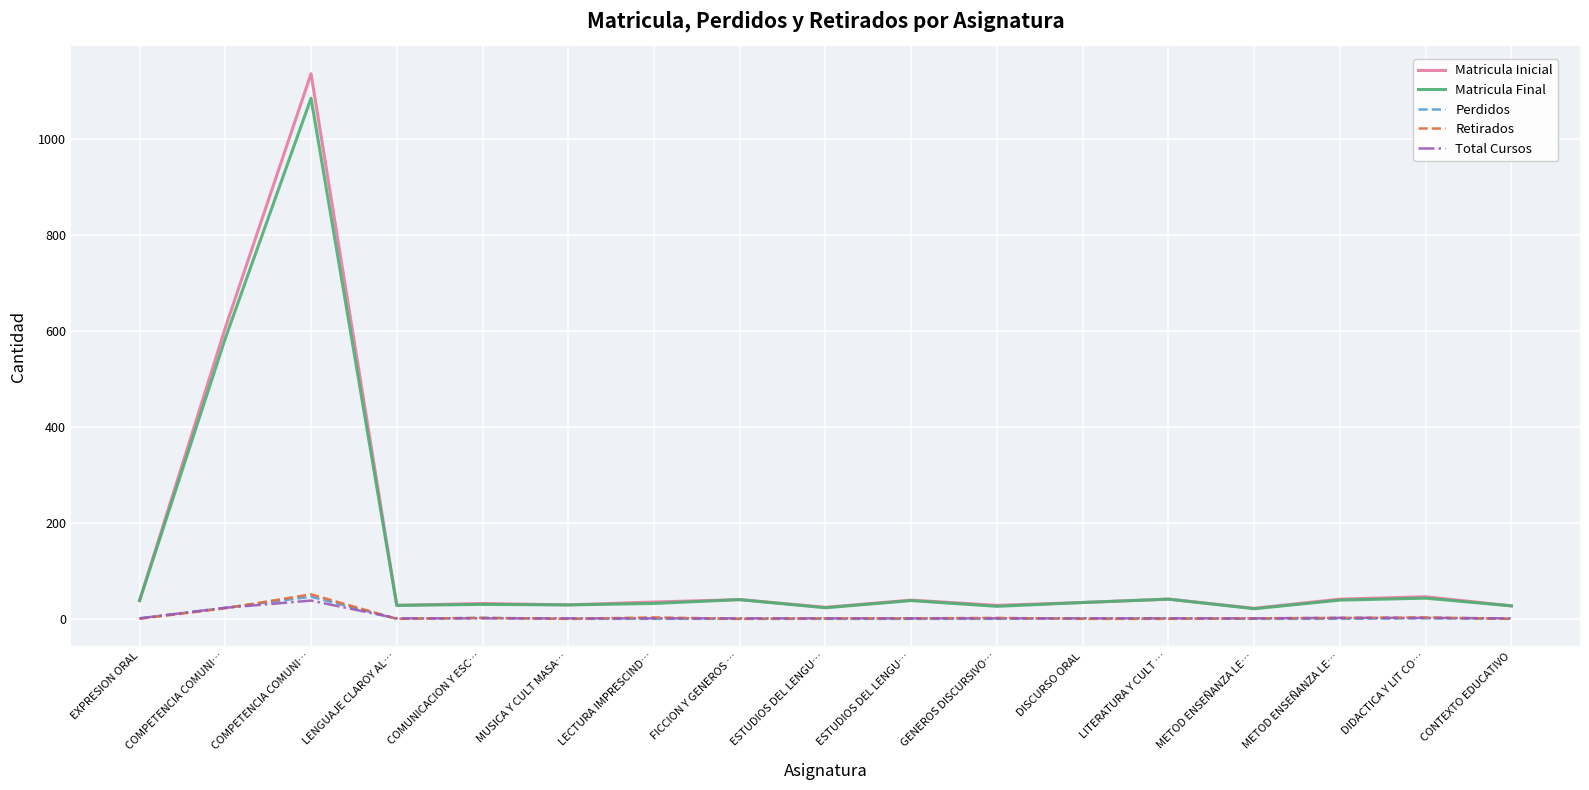

The value of Total Cursos at ESTUDIOS DEL LENGU… is 1. True or false?

True